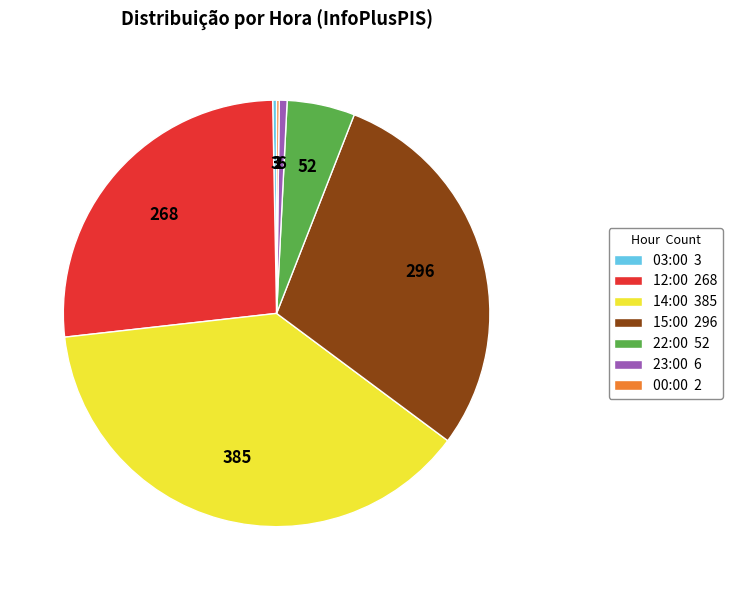

True or false: 15:00 296 accounts for 39% of the total.

False